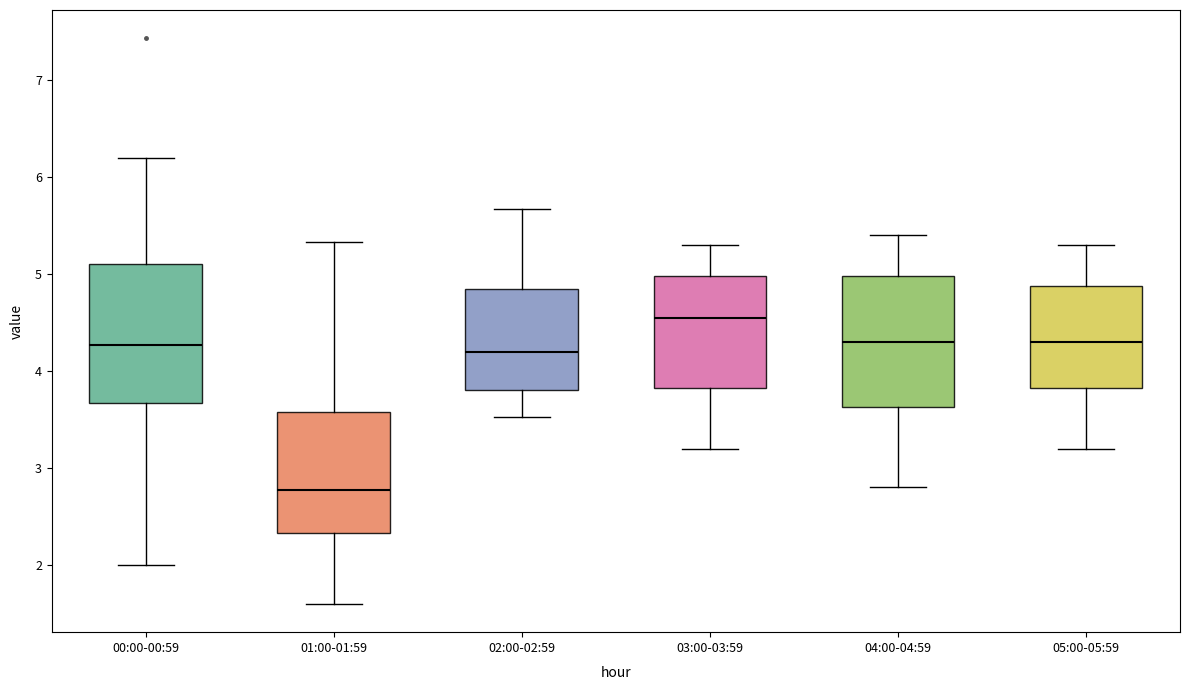

Which box's median line is the lowest?

01:00-01:59